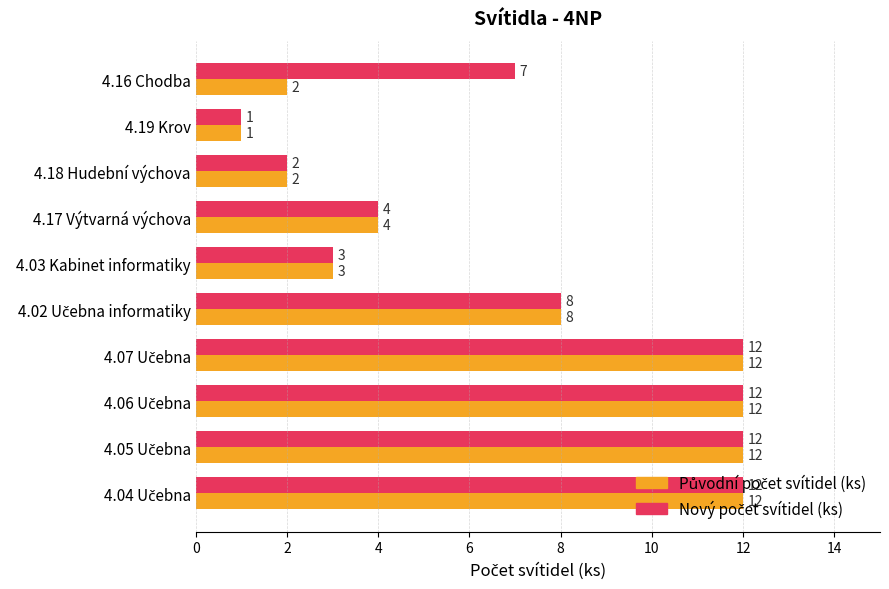

What is the total value across all series at 4.17 Výtvarná výchova?

8